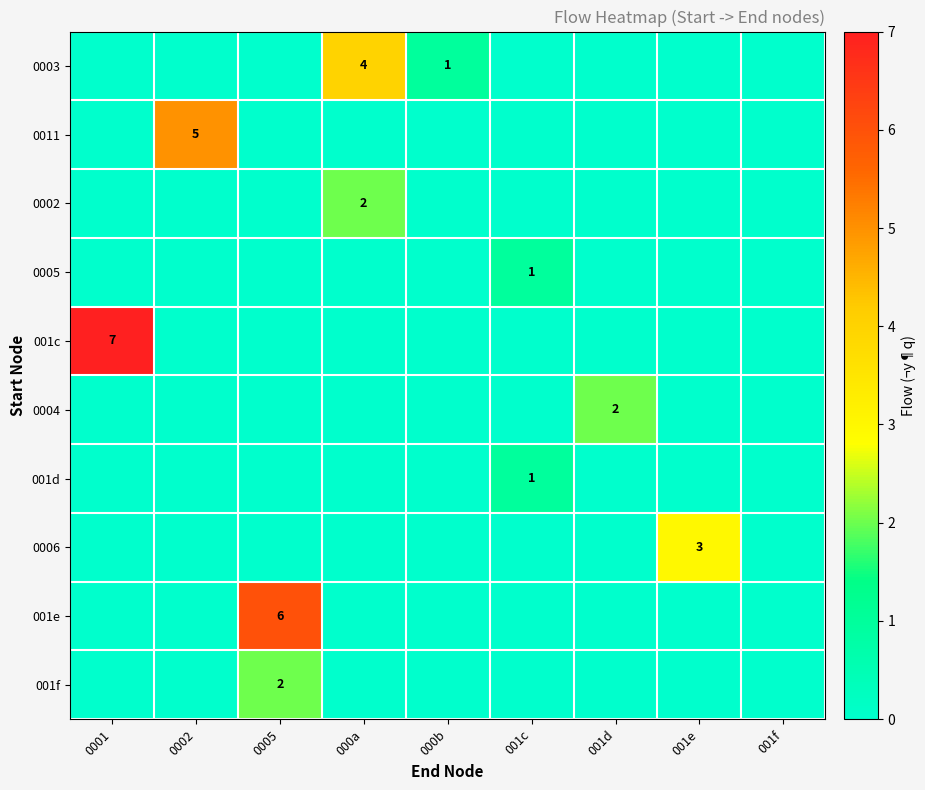

Is it true that 0006 equals 3 at 001e?

True